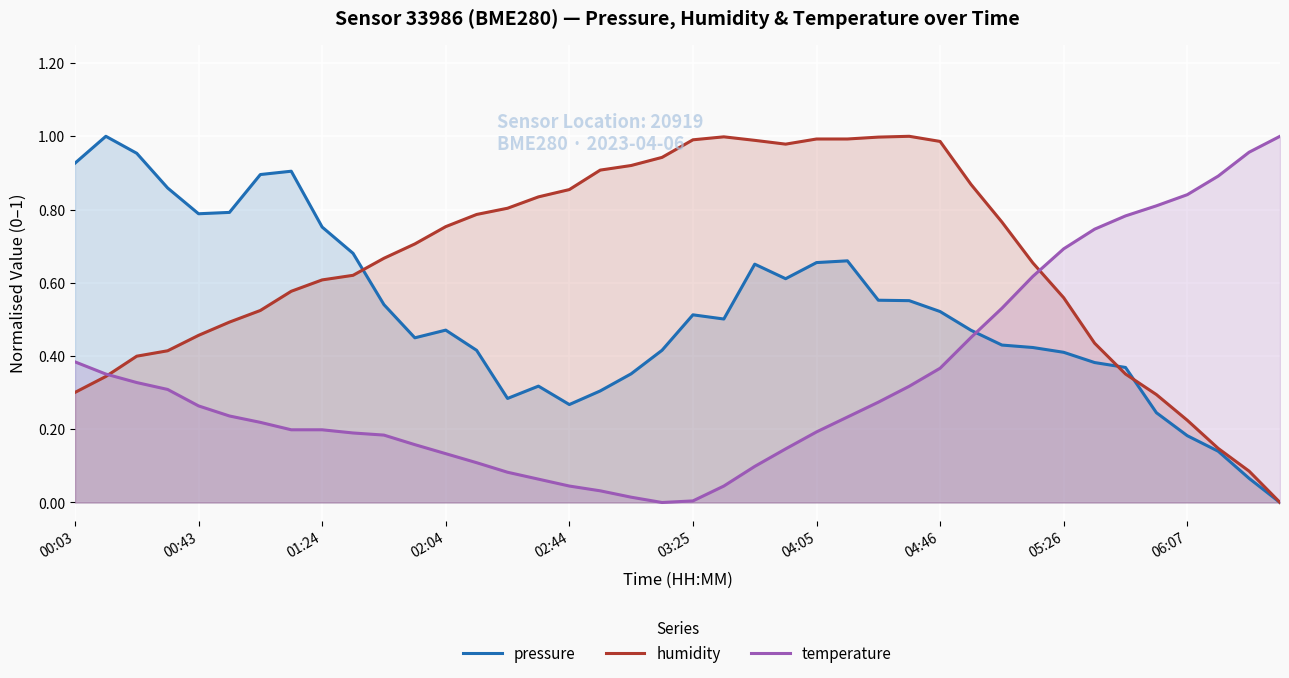

Reading left to right, list all the values displayed in this chart.

pressure: 0.9	1.0	1.0	0.9	0.8	0.8	0.9	0.9	0.8	0.7	0.5	0.4	0.5	0.4	0.3	0.3	0.3	0.3	0.4	0.4	0.5	0.5	0.7	0.6	0.7	0.7	0.6	0.6	0.5	0.5	0.4	0.4	0.4	0.4	0.4	0.2	0.2	0.1	0.1	0.0
humidity: 0.3	0.3	0.4	0.4	0.5	0.5	0.5	0.6	0.6	0.6	0.7	0.7	0.8	0.8	0.8	0.8	0.9	0.9	0.9	0.9	1.0	1.0	1.0	1.0	1.0	1.0	1.0	1.0	1.0	0.9	0.8	0.7	0.6	0.4	0.4	0.3	0.2	0.1	0.1	0.0
temperature: 0.4	0.4	0.3	0.3	0.3	0.2	0.2	0.2	0.2	0.2	0.2	0.2	0.1	0.1	0.1	0.1	0.0	0.0	0.0	0.0	0.0	0.0	0.1	0.1	0.2	0.2	0.3	0.3	0.4	0.5	0.5	0.6	0.7	0.7	0.8	0.8	0.8	0.9	1.0	1.0